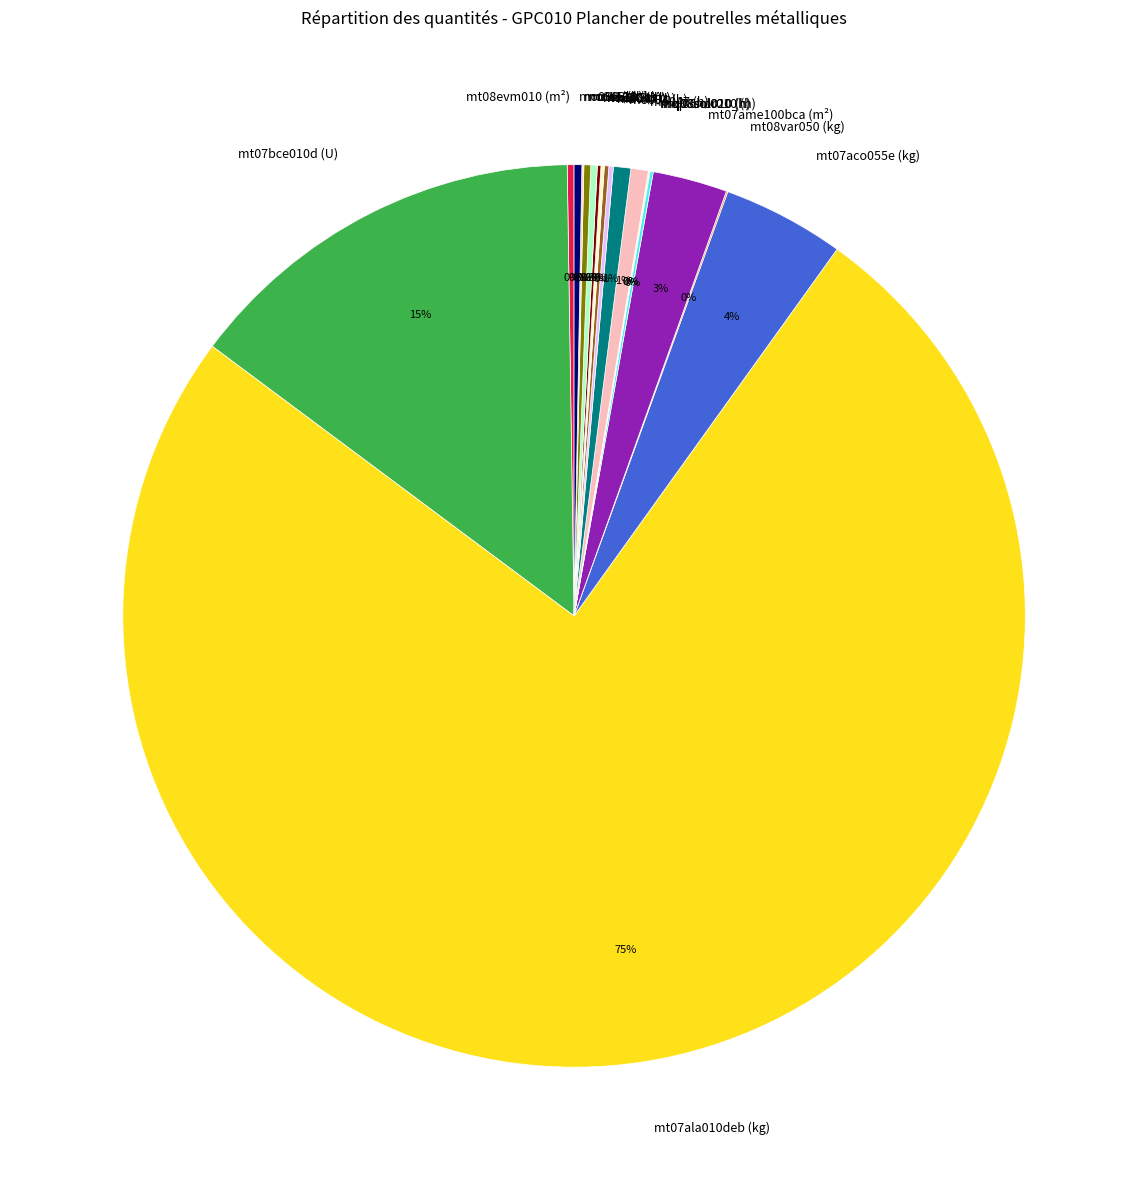

Which slice is the largest?

mt07ala010deb (kg)